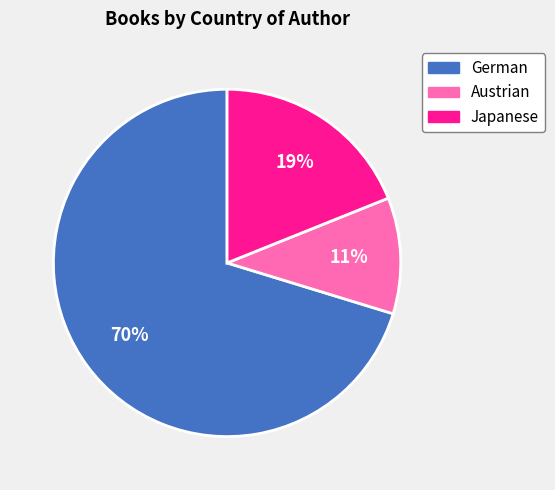

Rank the categories by value from highest to lowest.

German, Japanese, Austrian